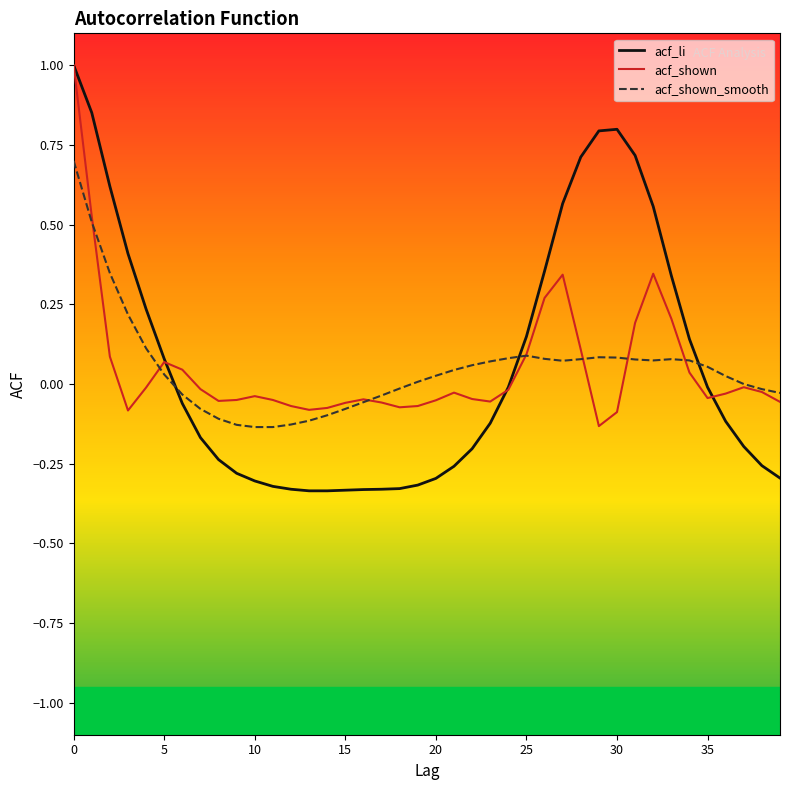

True or false: acf_li and acf_shown_smooth intersect in this chart.

True